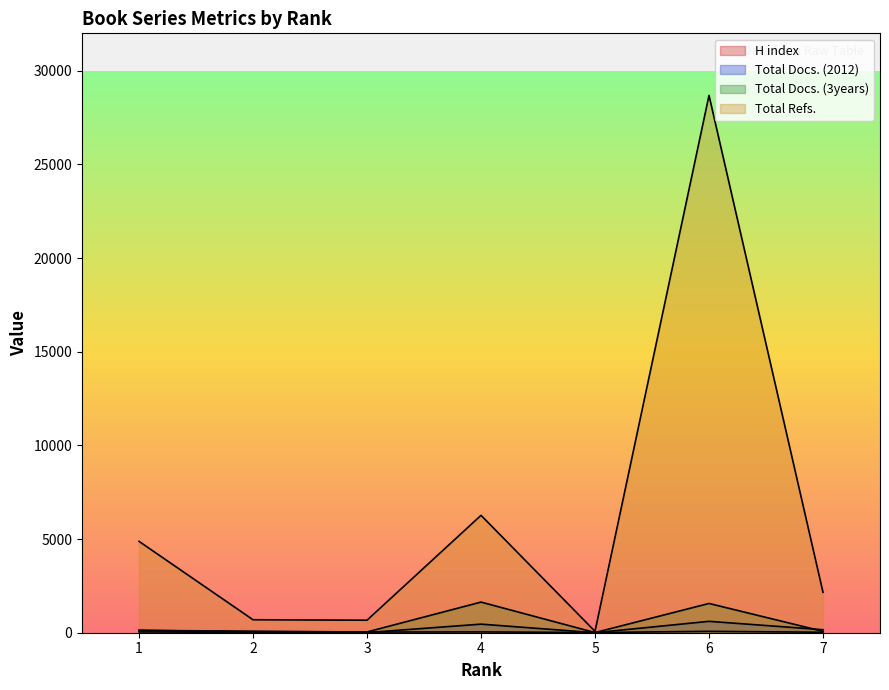

Which series changed the most between 1 and 5?

Total Refs.